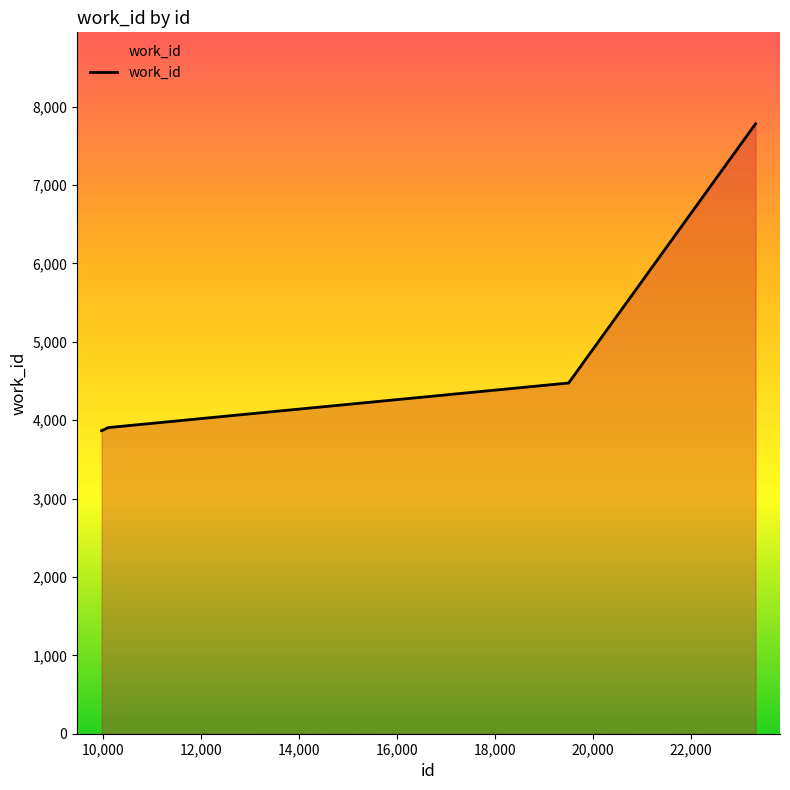

What is the difference between the maximum and minimum values?

3916